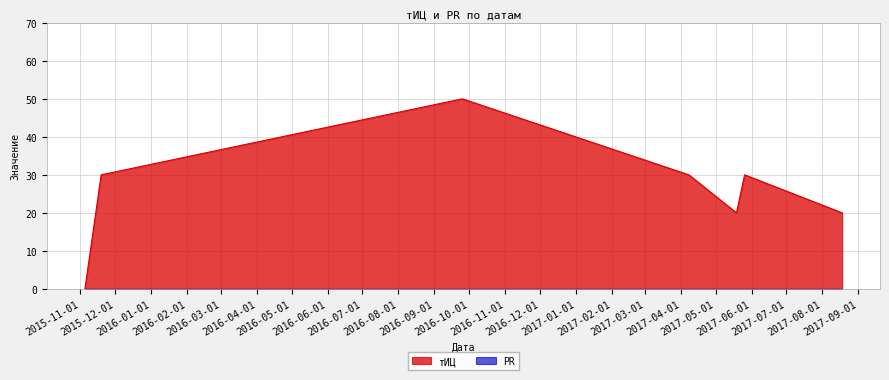

How many series are shown in this chart?

2